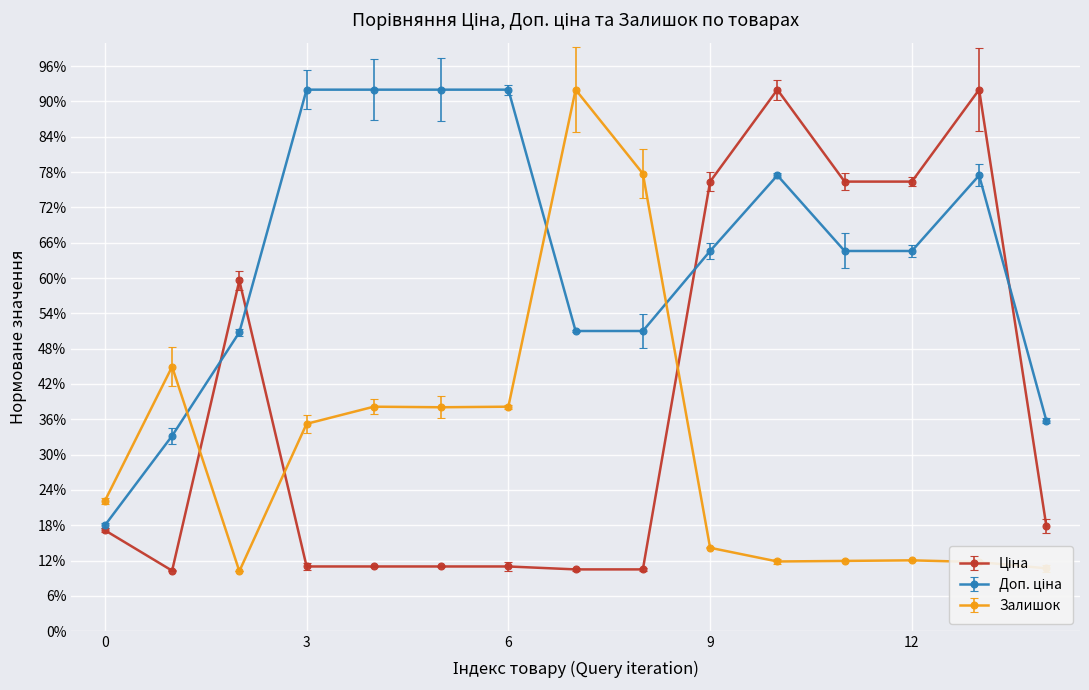

What is the maximum value shown in the chart?

92.0